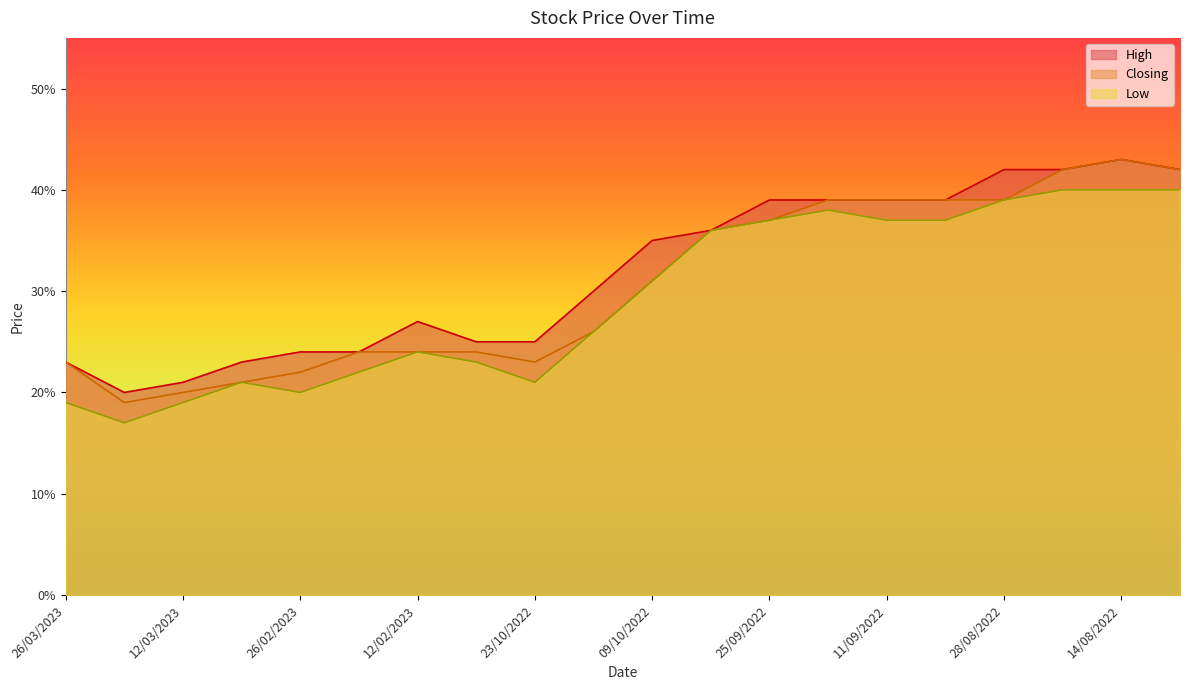

What is the label of the 6th point from the left?

19/02/2023